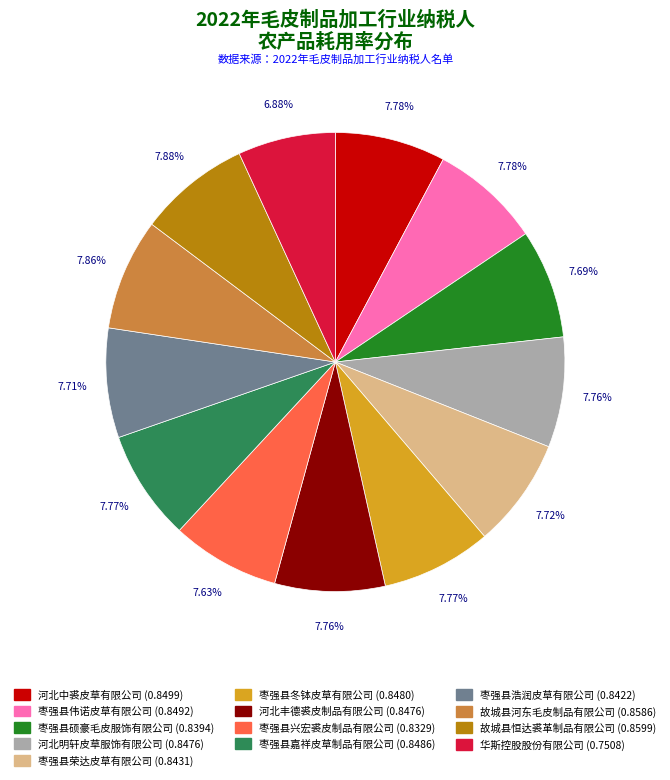

What is the total percentage of 故城县河东毛皮制品有限公司 and 枣强县浩润皮草有限公司?

15.6%